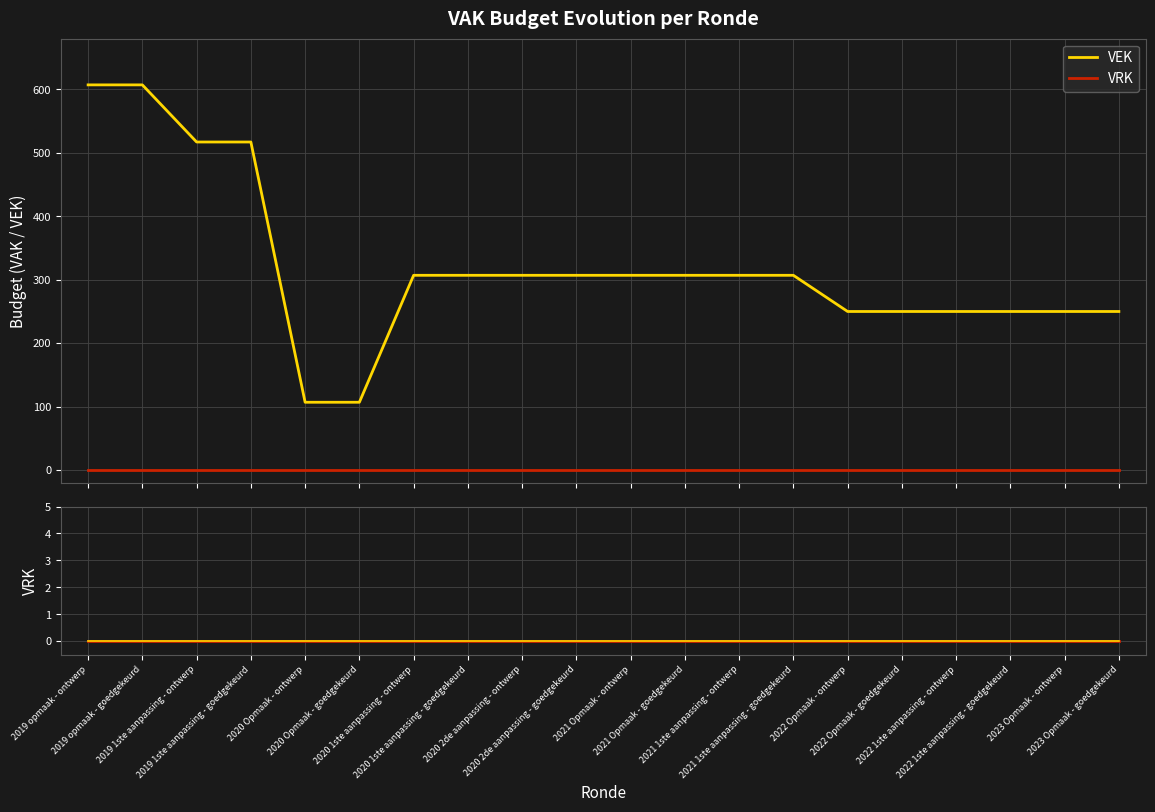

What is the difference between the VEK values at 2021 Opmaak - ontwerp and 2023 Opmaak - goedgekeurd?

57